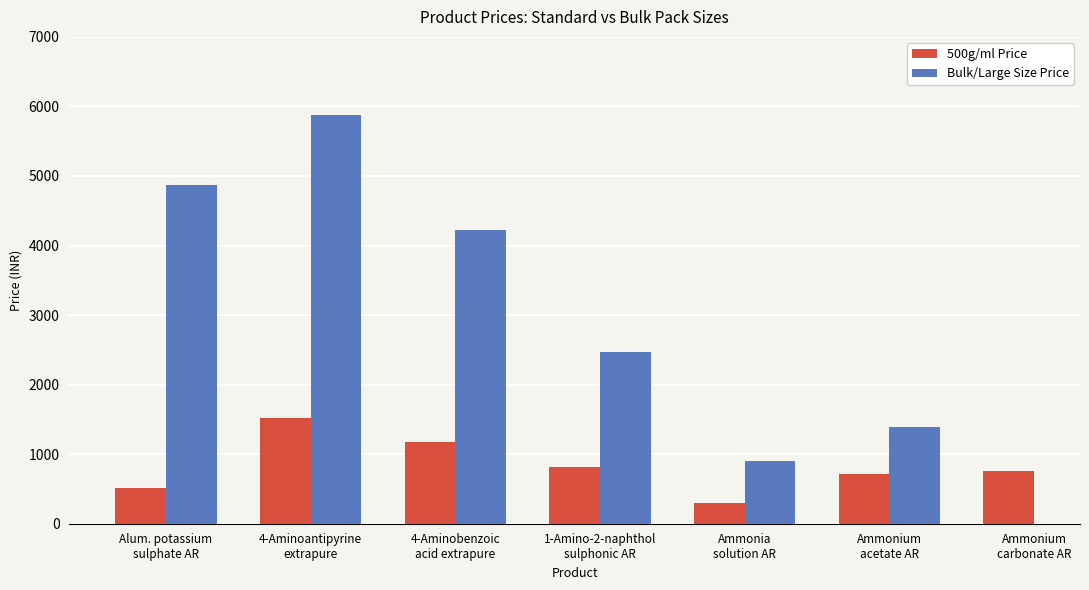

What is the lowest value of the Bulk/Large Size Price series?

902.0